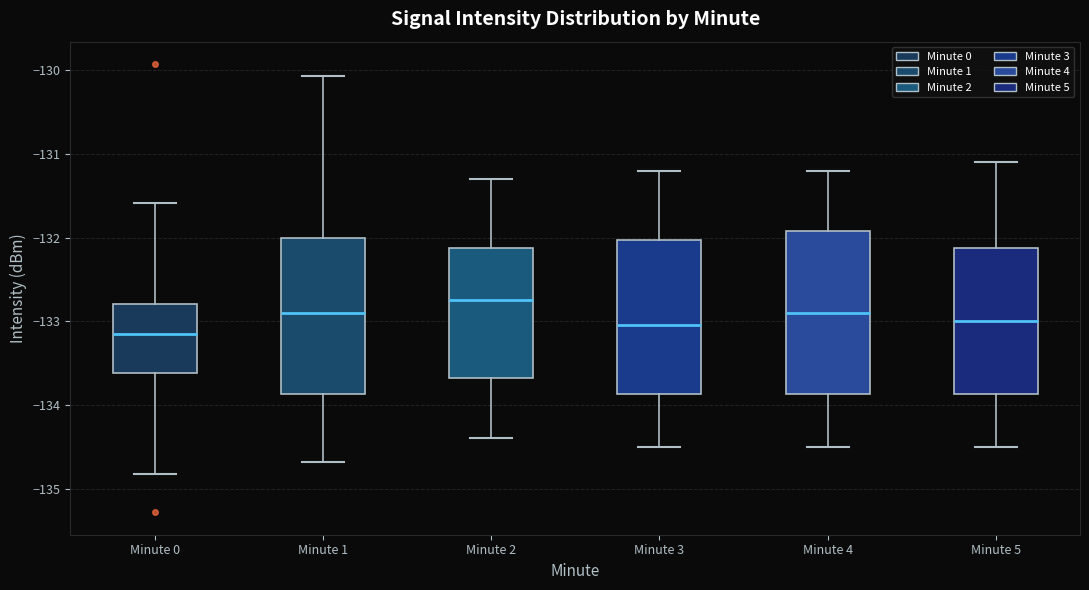

Reading left to right, transcribe this box plot: for each box, give where its median line is, the range the box spans, and where its two whiskers end, as read against the y-axis. The values are not printed on the chart, so give them approximately, as read against the axis.

Minute 0: median -133.1, box -133.6 to -132.8, whiskers -134.8 to -131.6
Minute 1: median -132.9, box -133.9 to -132.0, whiskers -134.7 to -130.1
Minute 2: median -132.7, box -133.7 to -132.1, whiskers -134.4 to -131.3
Minute 3: median -133.0, box -133.9 to -132.0, whiskers -134.5 to -131.2
Minute 4: median -132.9, box -133.9 to -131.9, whiskers -134.5 to -131.2
Minute 5: median -133.0, box -133.9 to -132.1, whiskers -134.5 to -131.1